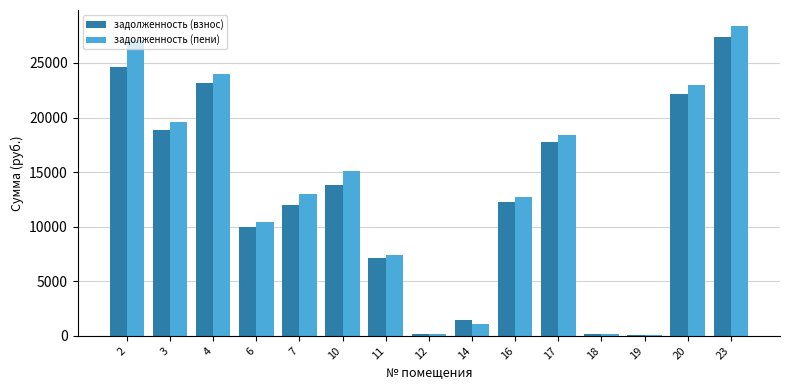

What is the average value of the задолженность (взнос) series?

12733.9